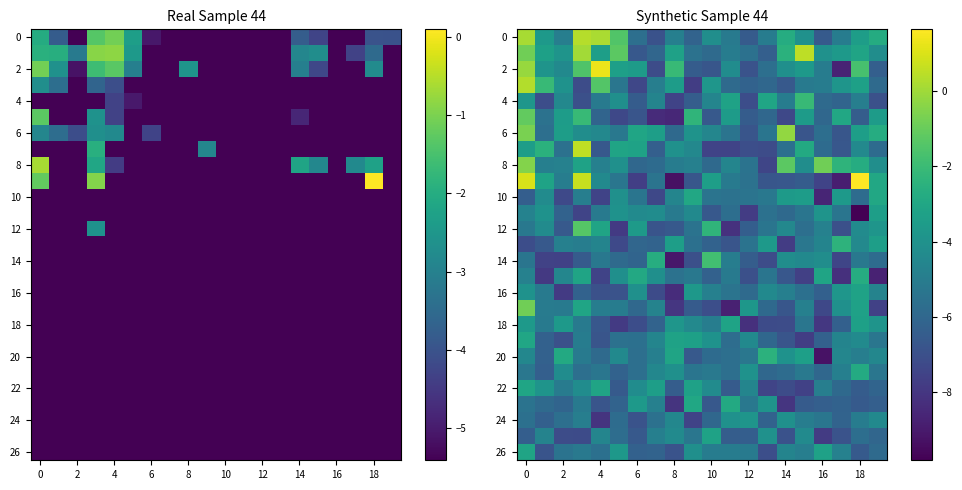

What is the total value across all series at 19?

-133.4